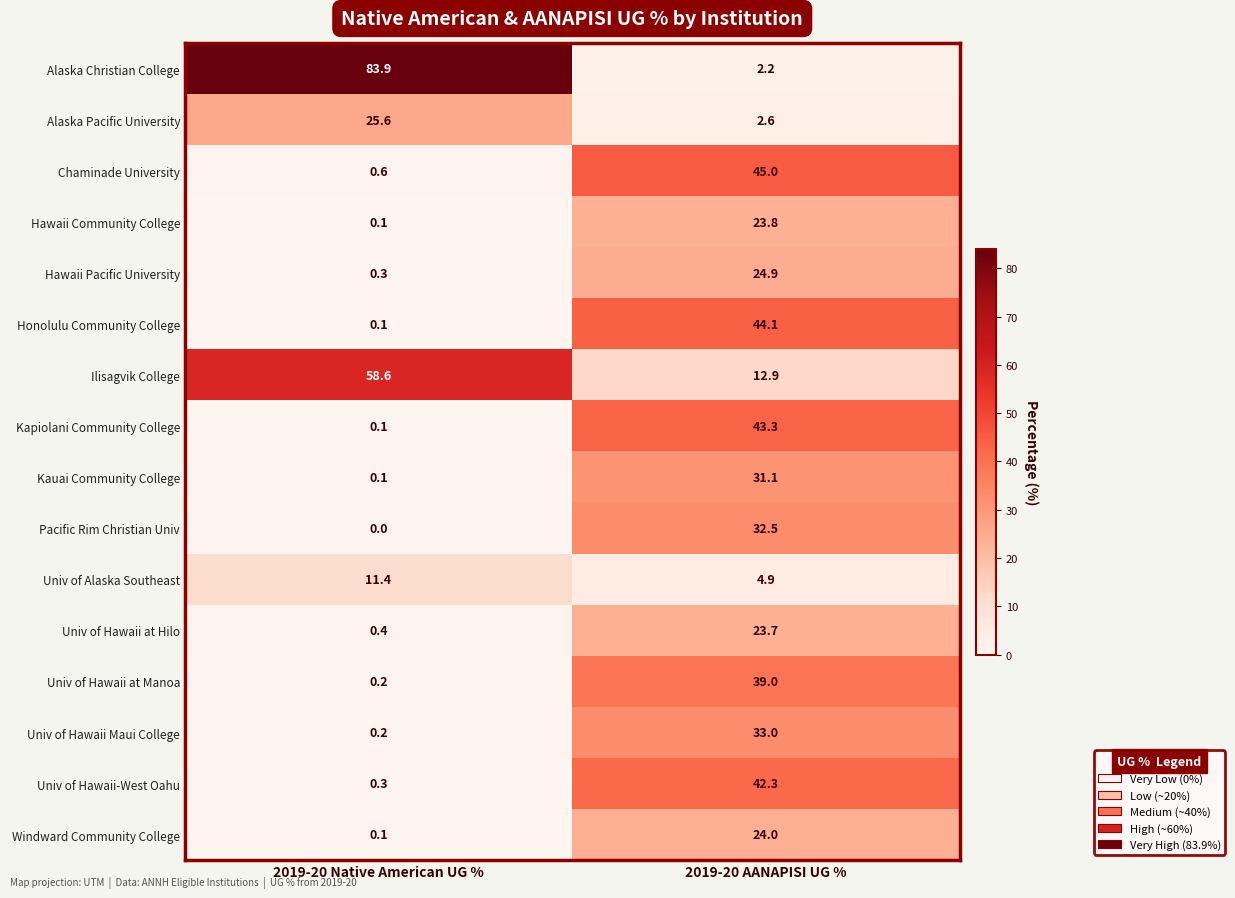

What is the minimum value for Alaska Pacific University?

2.6